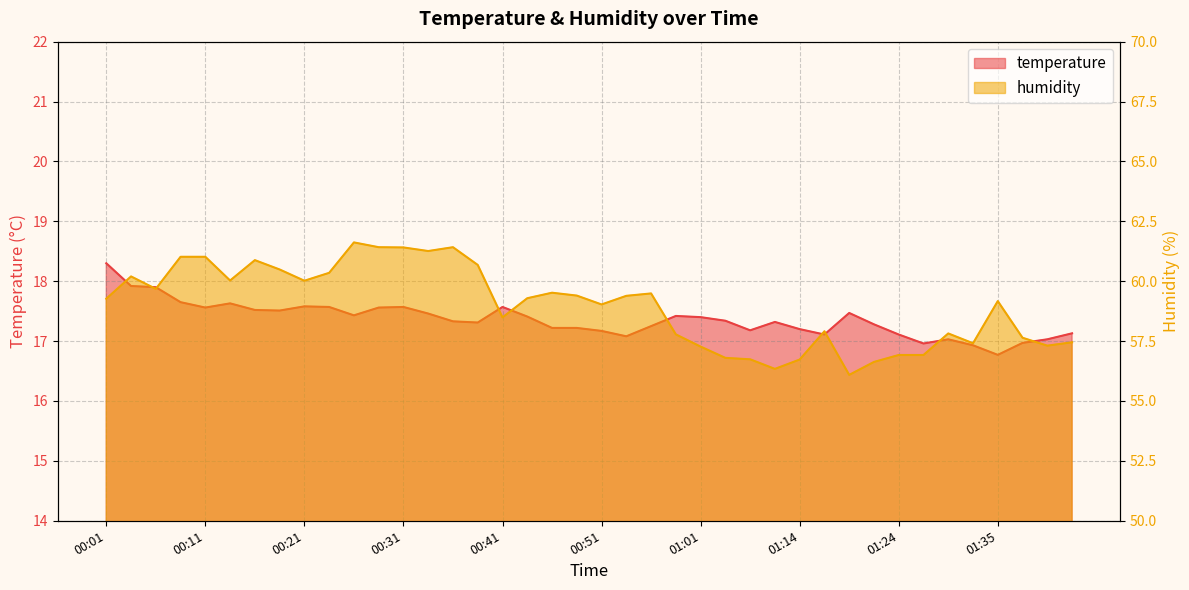

Does the chart have visible grid lines?

Yes